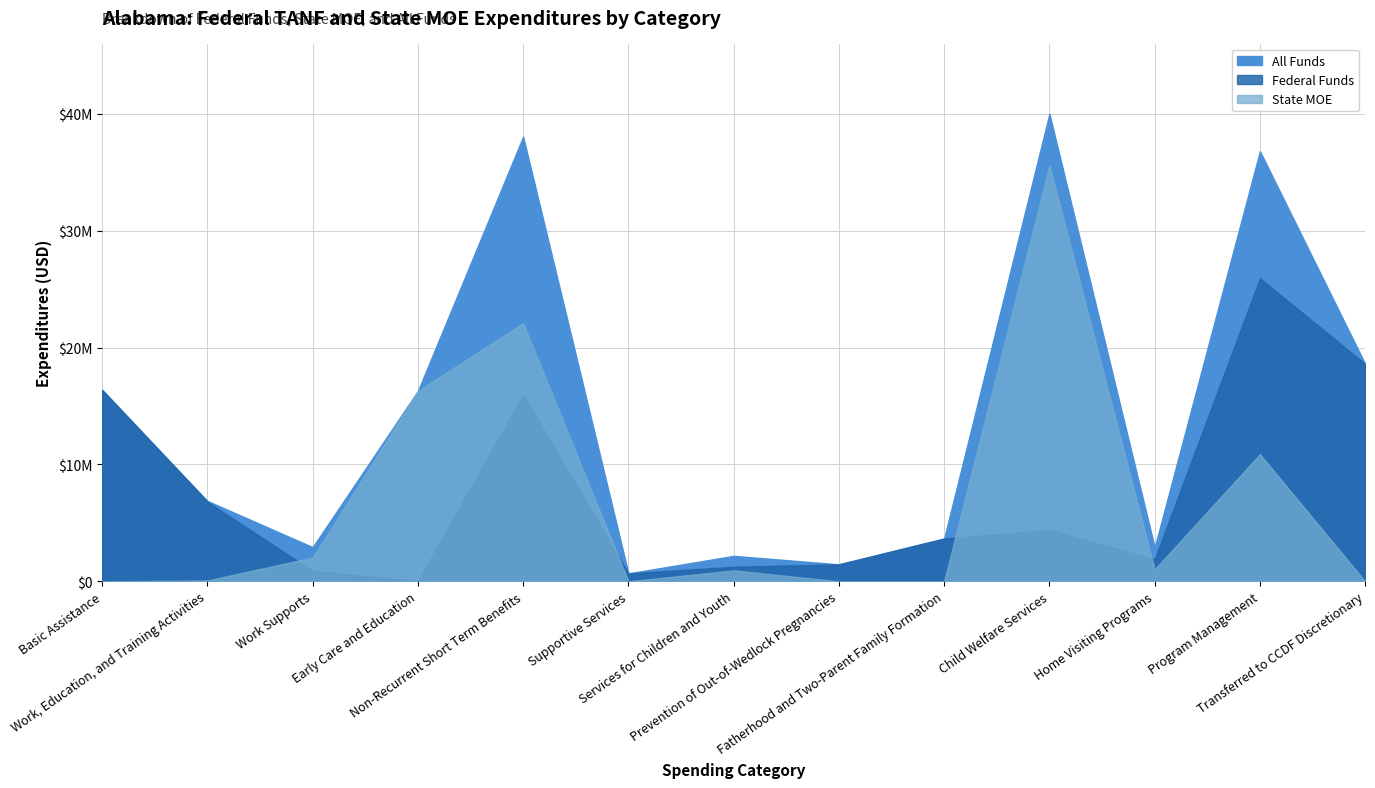

What is the highest value of the State MOE series?

35603431